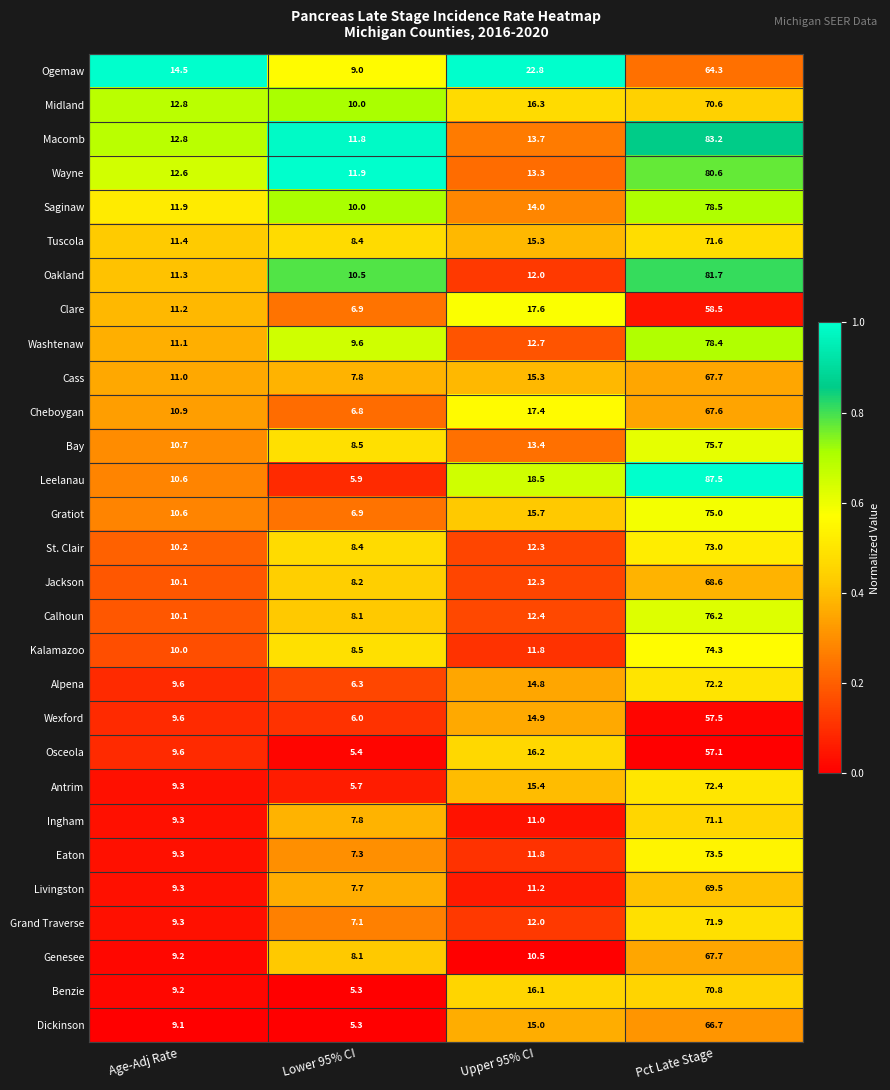

Between Age-Adj Rate and Pct Late Stage, which series saw the biggest shift?

Leelanau